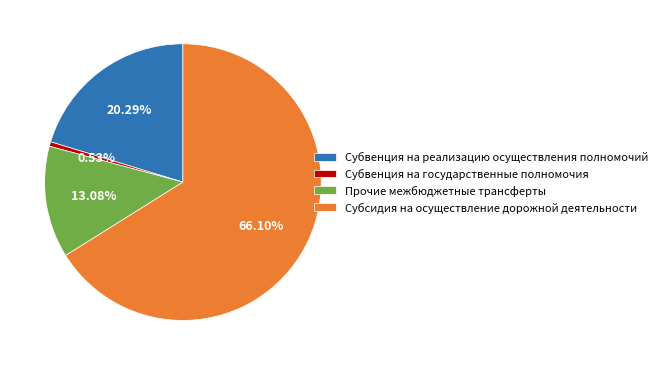

Is it true that Субвенция на реализацию осуществления полномочий is 32% of the pie?

False